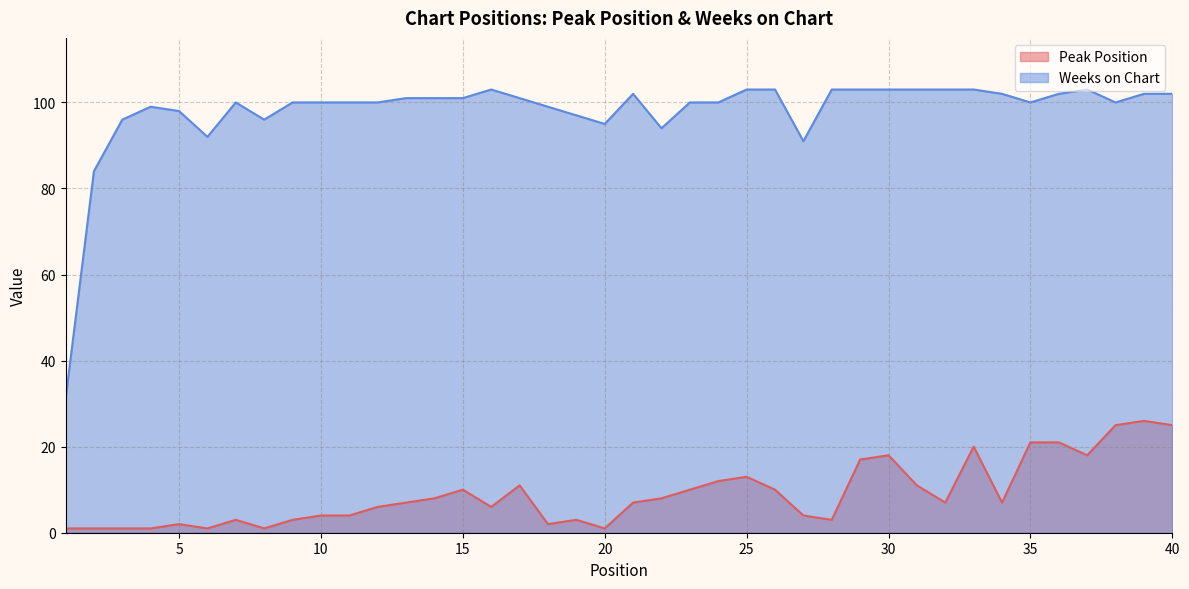

How many values in the Peak Position series are below 7?

18